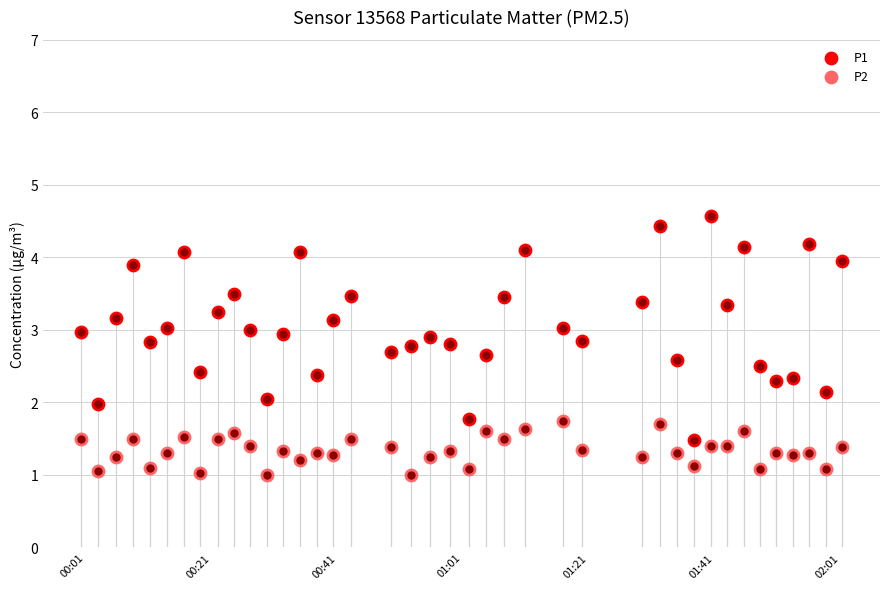

Which series contains the lowest Y value?

P2